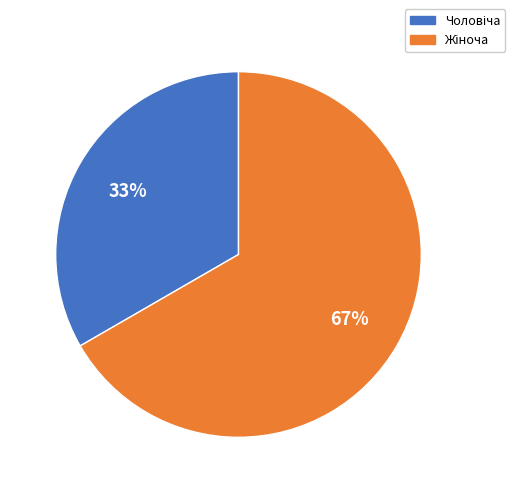

Is there any slice that represents more than half of the pie?

Yes